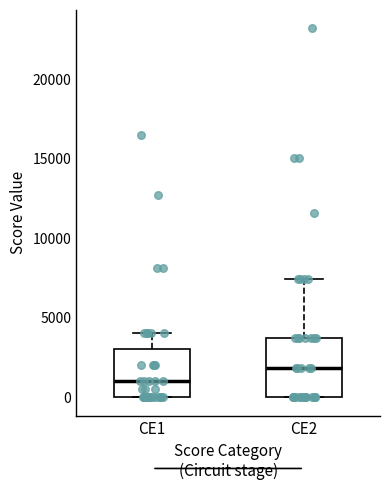

Reading left to right, transcribe this box plot: for each box, give where its median line is, the range the box spans, and where its two whiskers end, as read against the y-axis. The values are not printed on the chart, so give them approximately, as read against the axis.

CE1: median 1000, box 0 to 3000, whiskers 0 to 4000
CE2: median 2000, box 0 to 3500, whiskers 0 to 7500